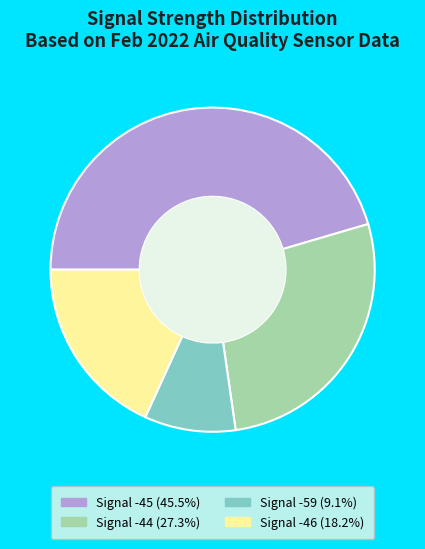

Approximately how many times larger is the value at Signal -59 (9.1%) compared to Signal -46 (18.2%)?

0.5